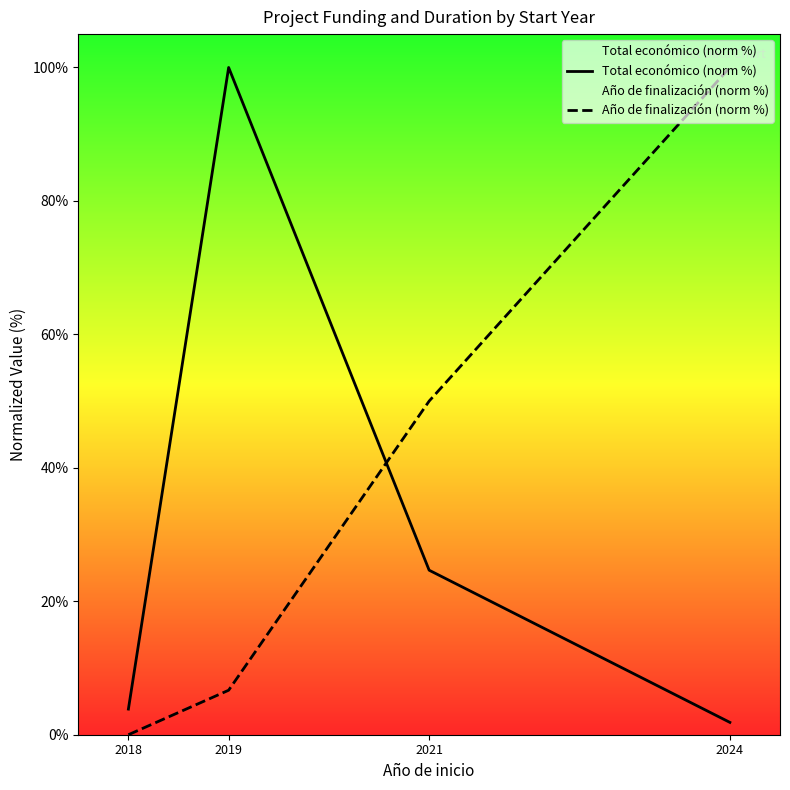

Reading left to right, extract all data points from this chart.

Total económico (norm %): 3.8	100.0	24.7	1.8
Año de finalización (norm %): 0.0	6.7	50.0	100.0